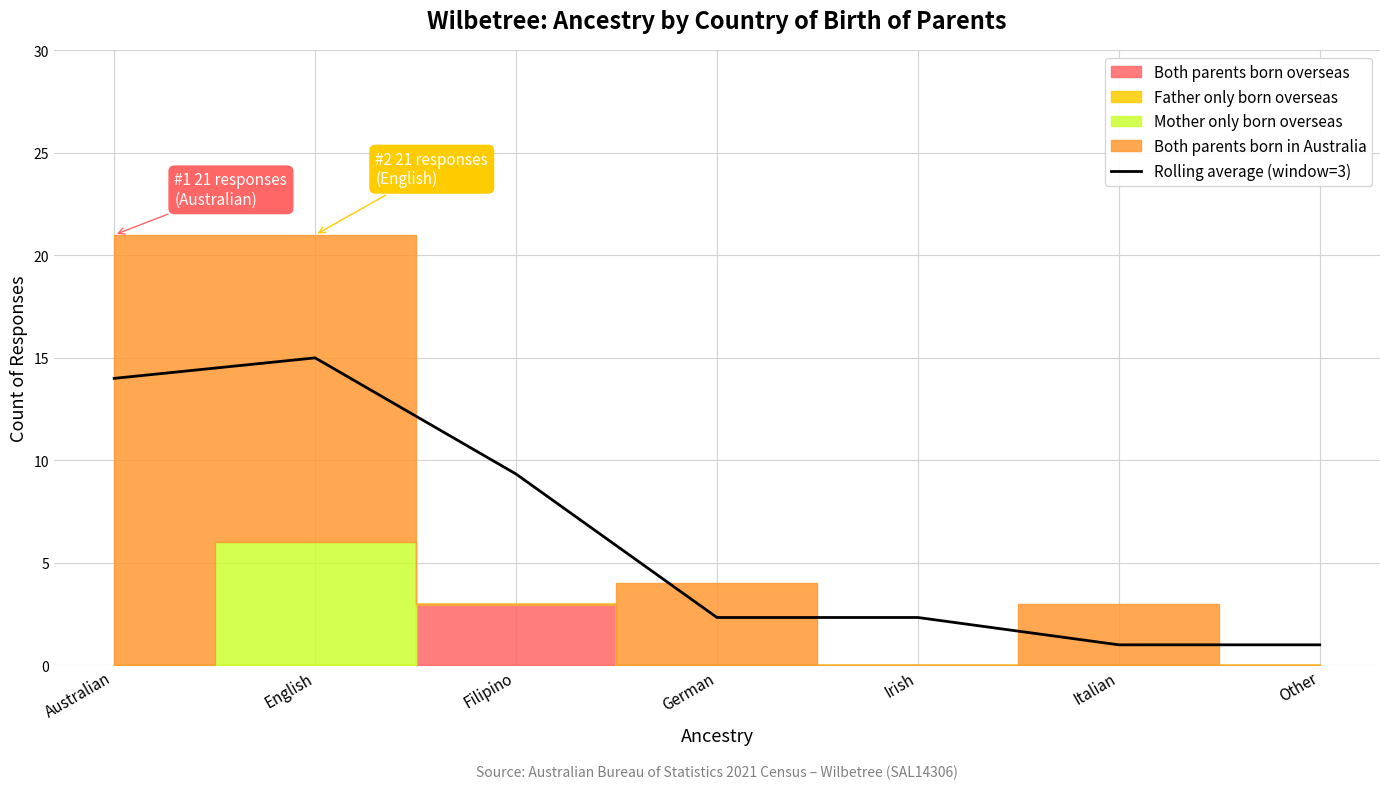

The chart shows a value of 14.0 at Australian. True or false?

True